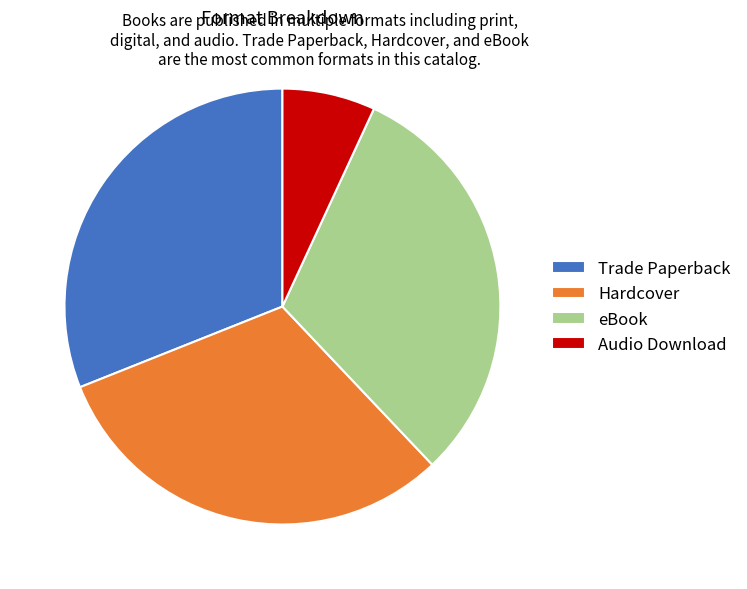

The Hardcover slice represents 31% of the pie. True or false?

True